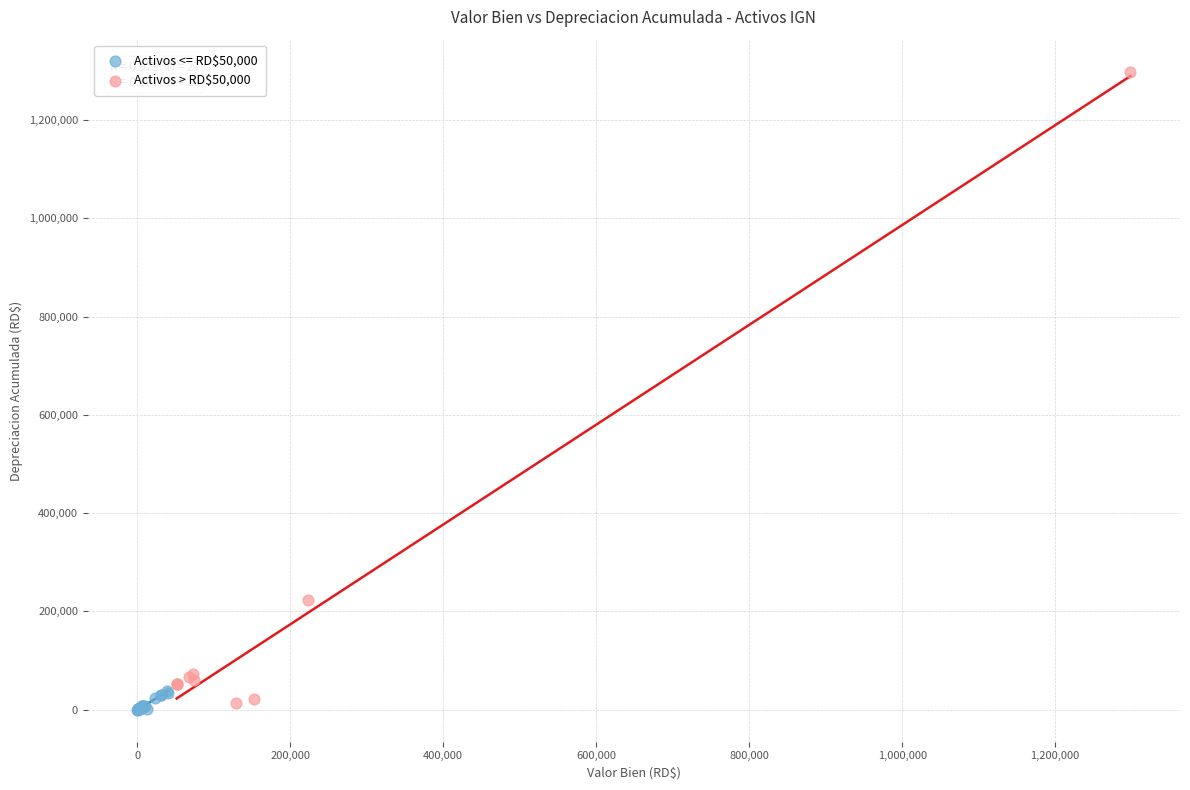

Which series reaches the maximum Y coordinate?

Activos > RD$50,000